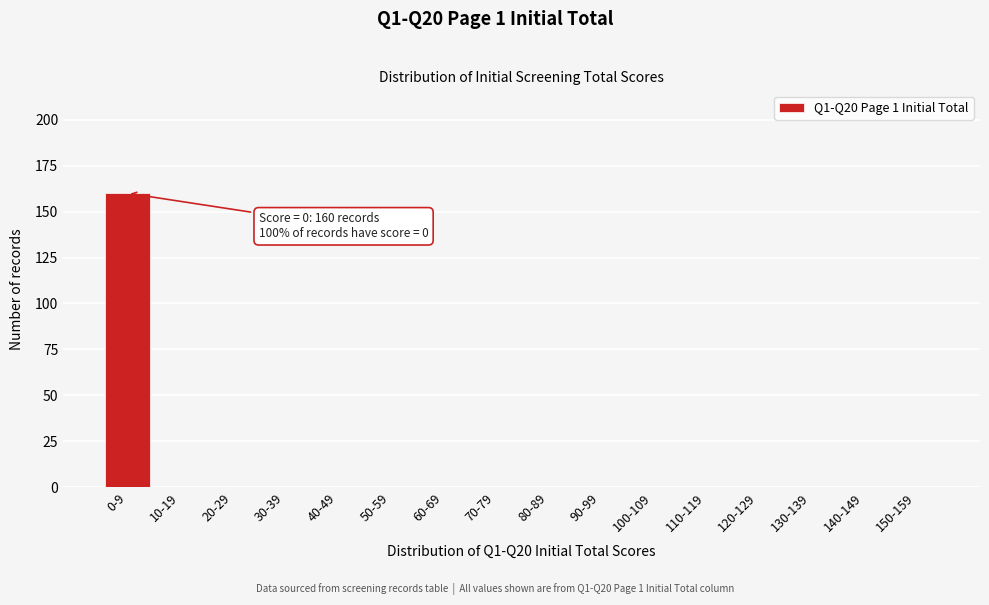

Reading left to right, list all the values displayed in this chart.

0-9=160	10-19=0	20-29=0	30-39=0	40-49=0	50-59=0	60-69=0	70-79=0	80-89=0	90-99=0	100-109=0	110-119=0	120-129=0	130-139=0	140-149=0	150-159=0